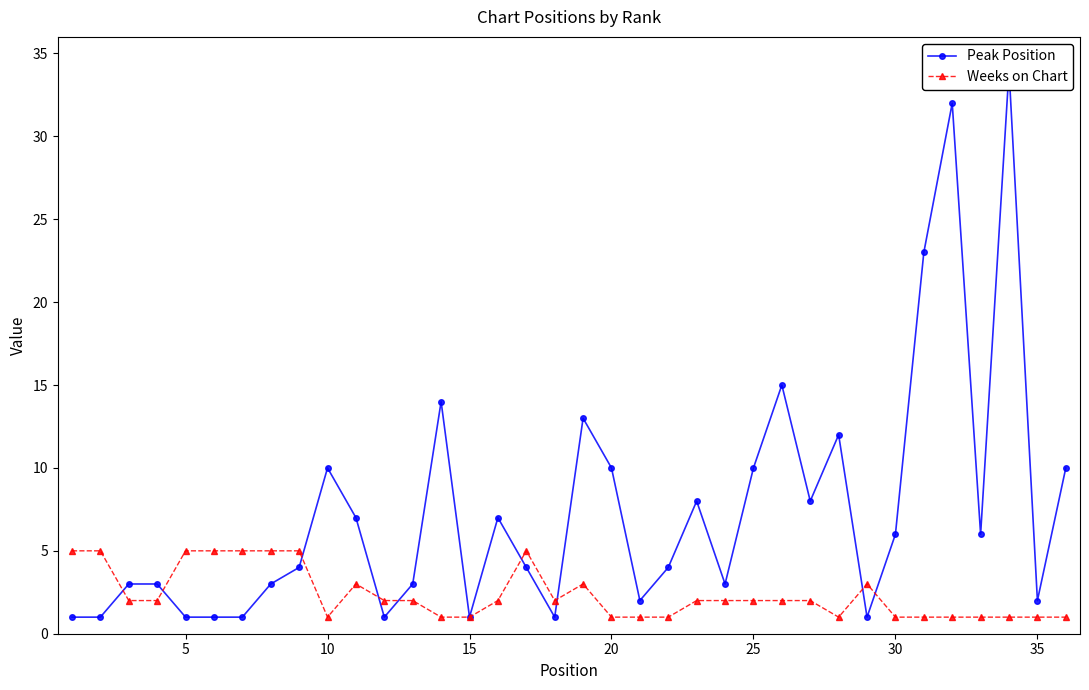

The Weeks on Chart series shows 1 at 15. True or false?

True